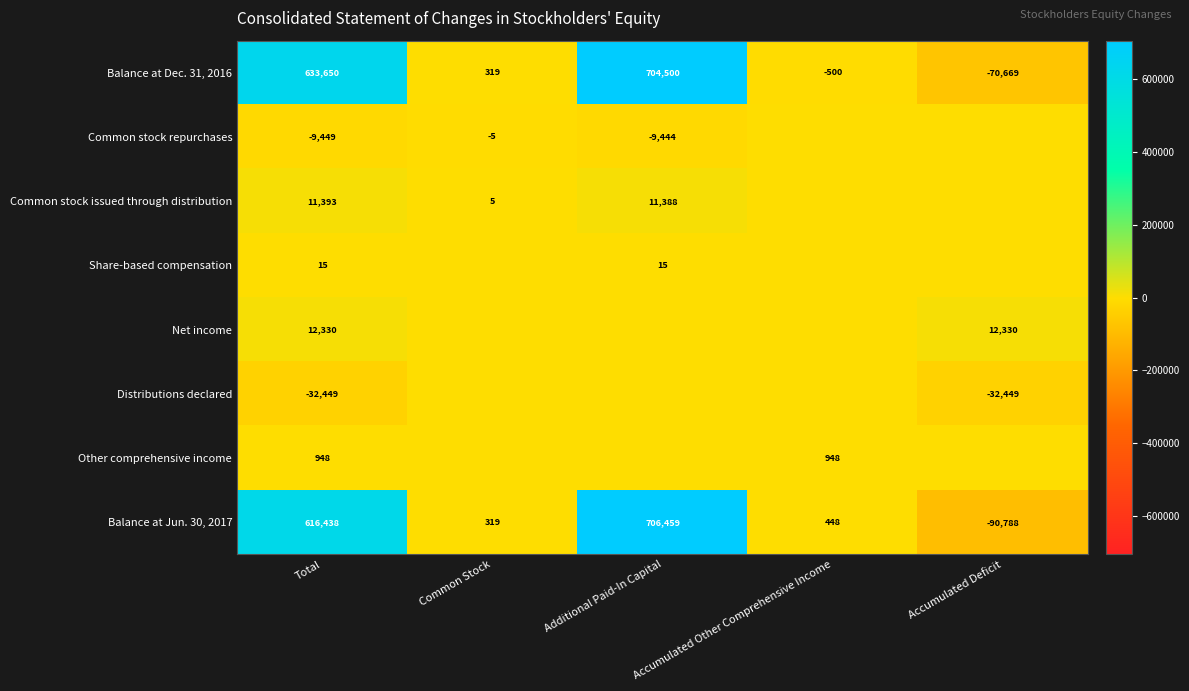

What is the approximate value of Balance at Jun. 30, 2017 at Accumulated Other Comprehensive Income, to the nearest 100?

400